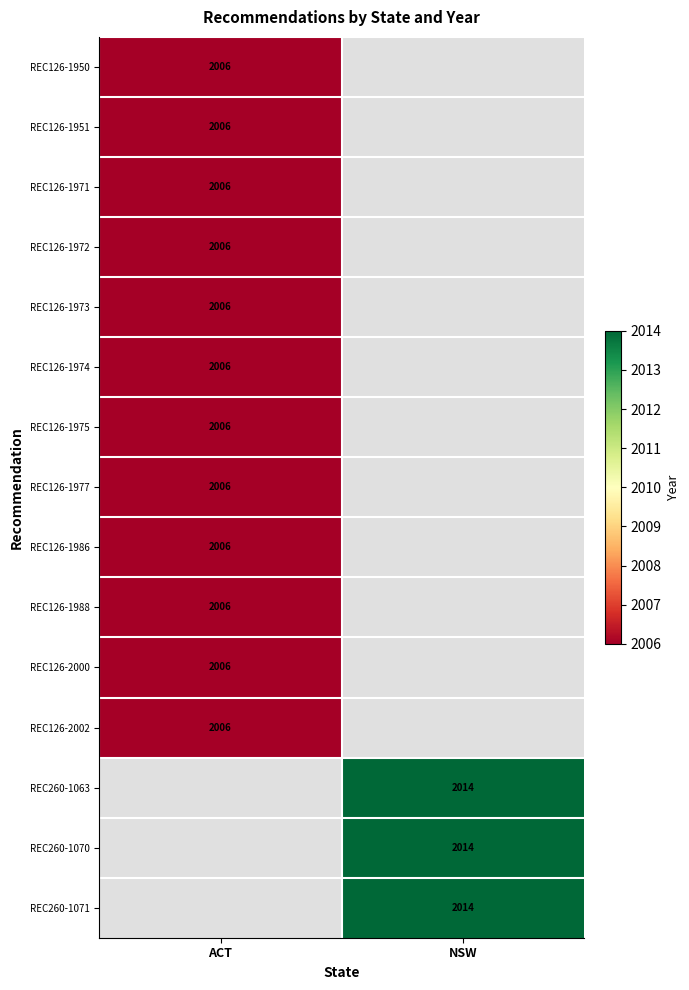

How many categories are shown in the chart?

2